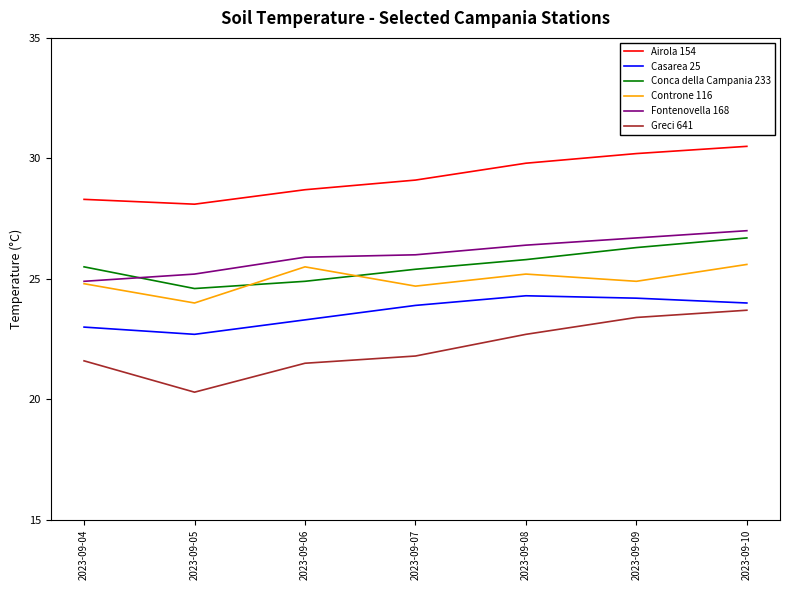

True or false: Fontenovella 168 and Casarea 25 intersect in this chart.

False